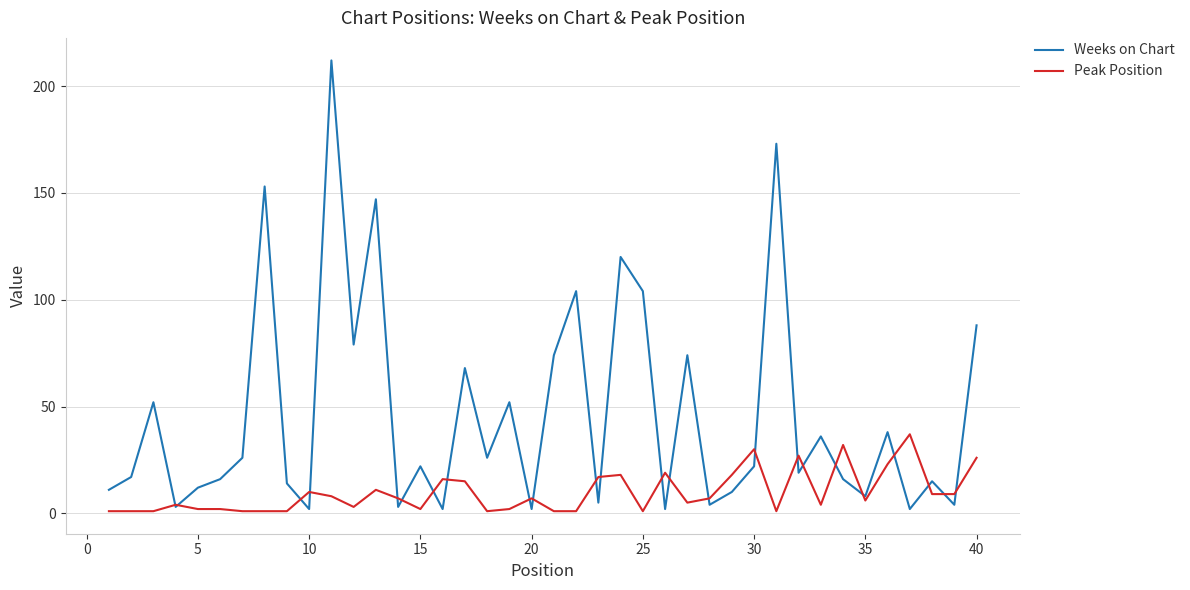

Which series has the widest spread of values?

Weeks on Chart